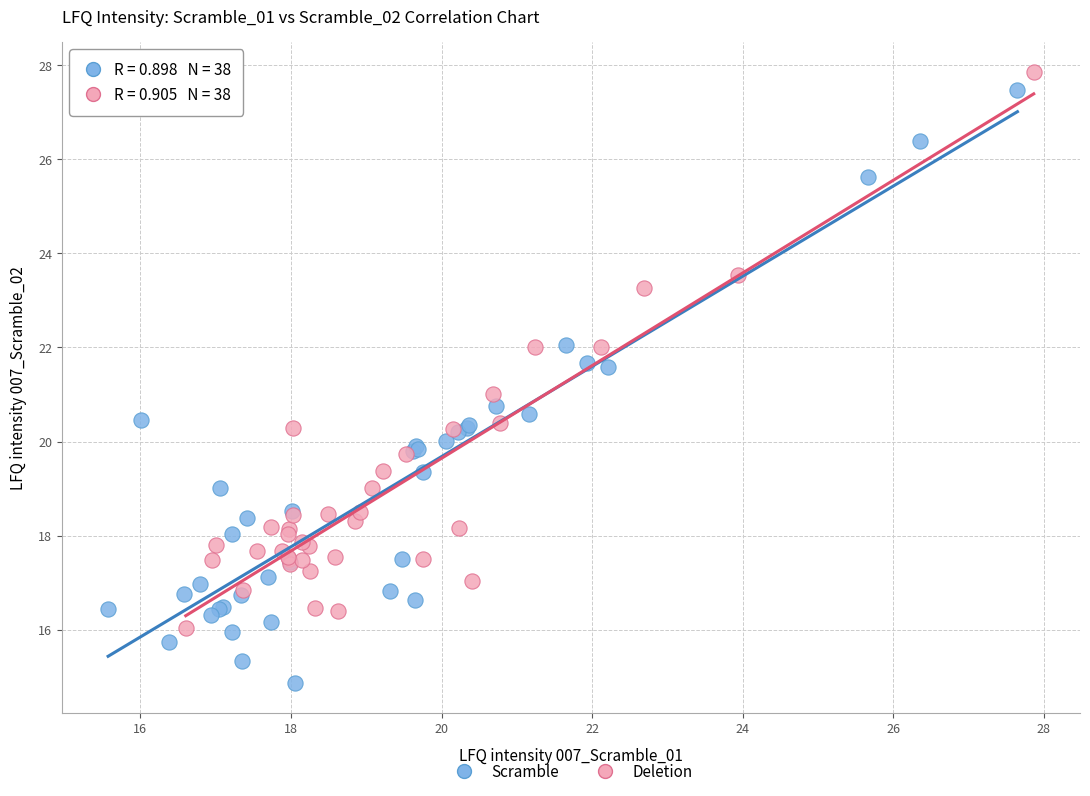

Which series has the widest spread of Y values?

Scramble